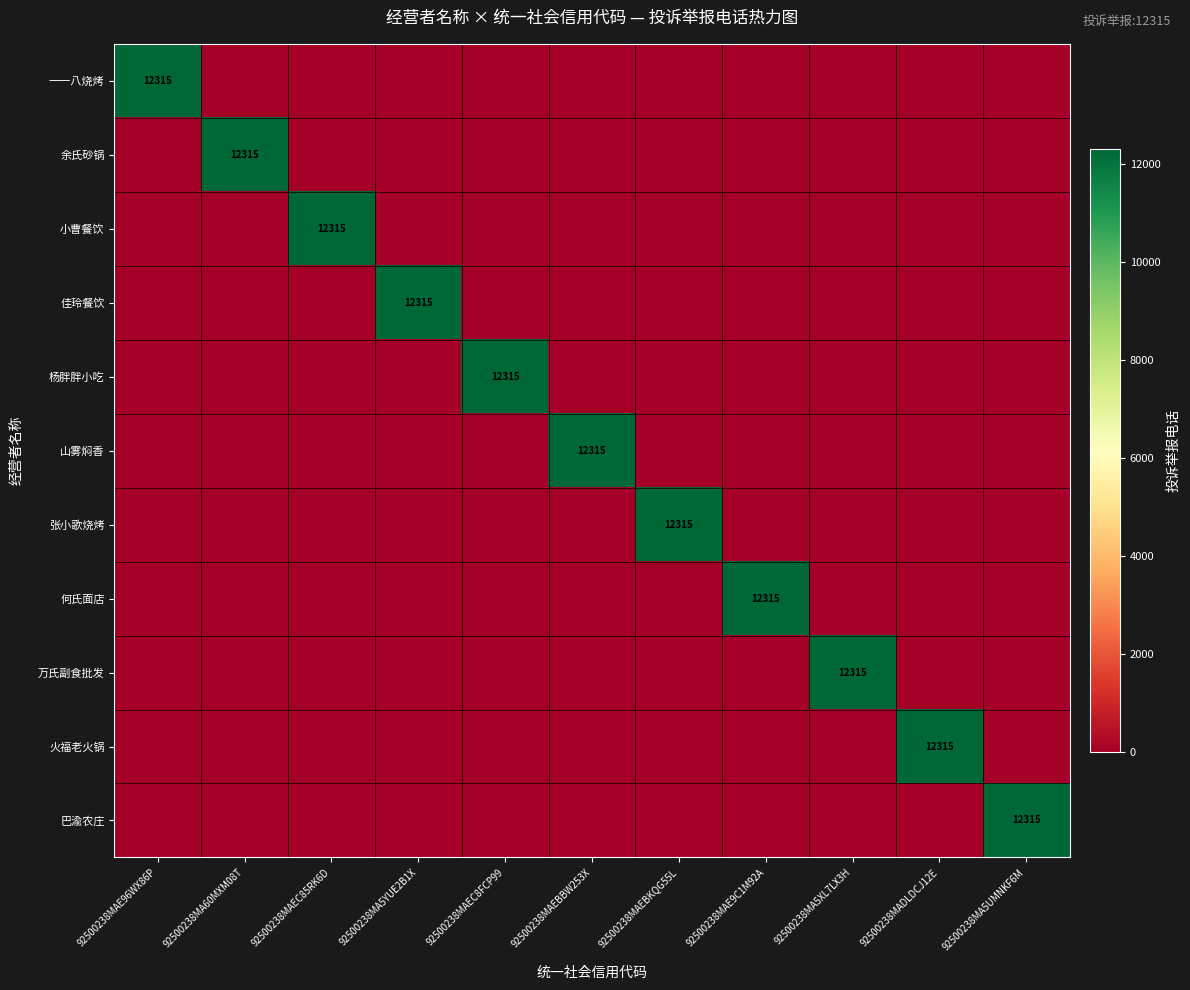

What is the sum of the 余氏砂锅 values at 92500238MADLDCJ12E and 92500238MA60MXM08T?

12315